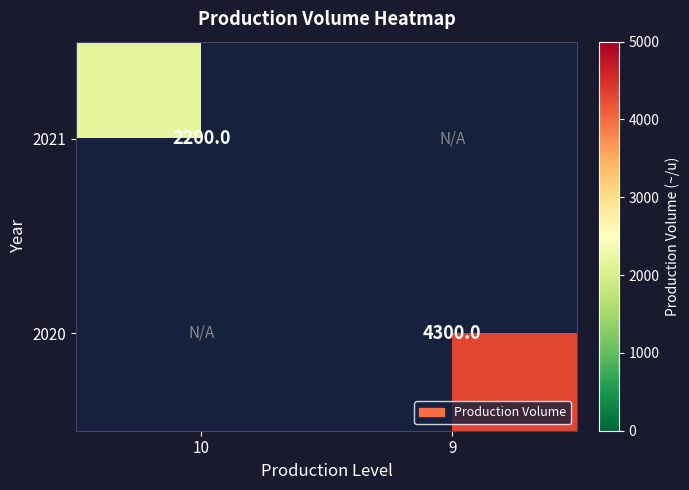

True or false: 2020 has a value of 1913 at 9.

False